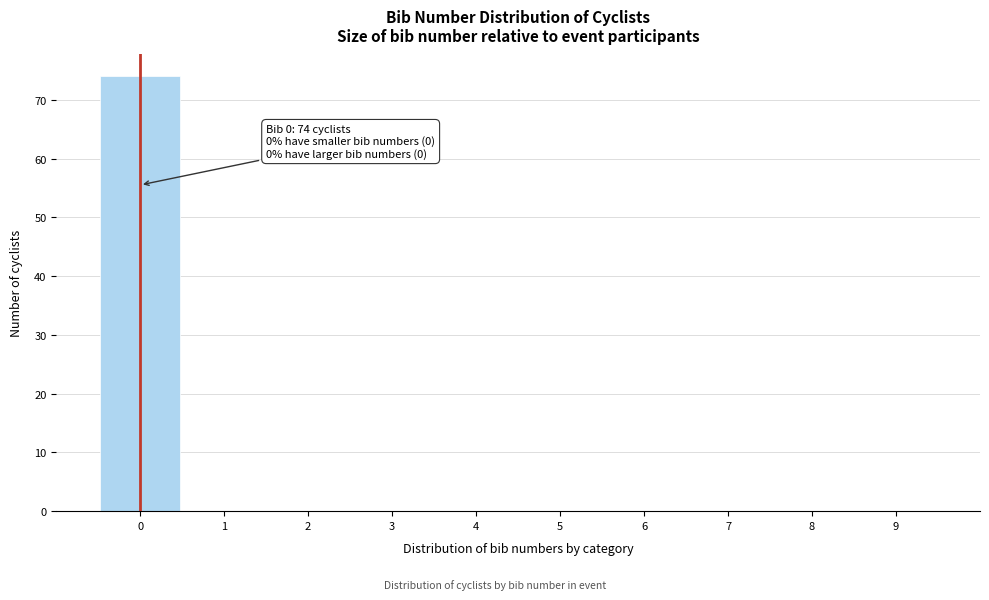

Which range on the x-axis has the tallest bar?

-0.5 to 0.5